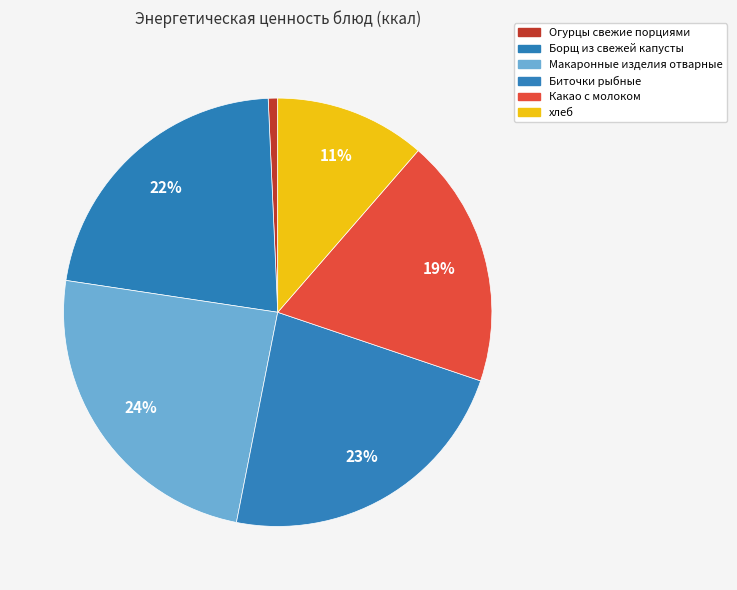

How many slices are in this pie chart?

6